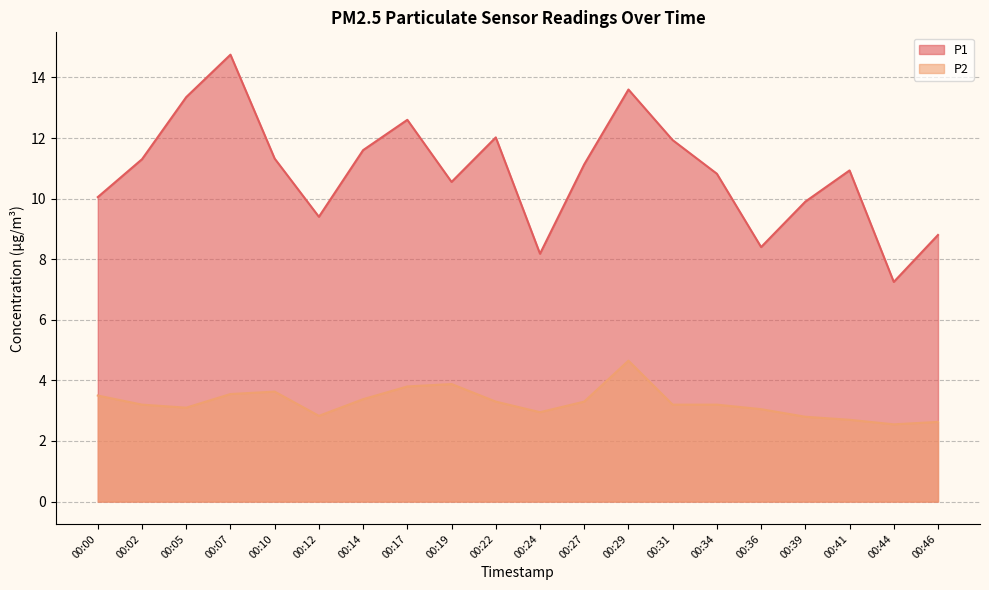

Rank the series at 00:36 from lowest to highest value.

P2, P1